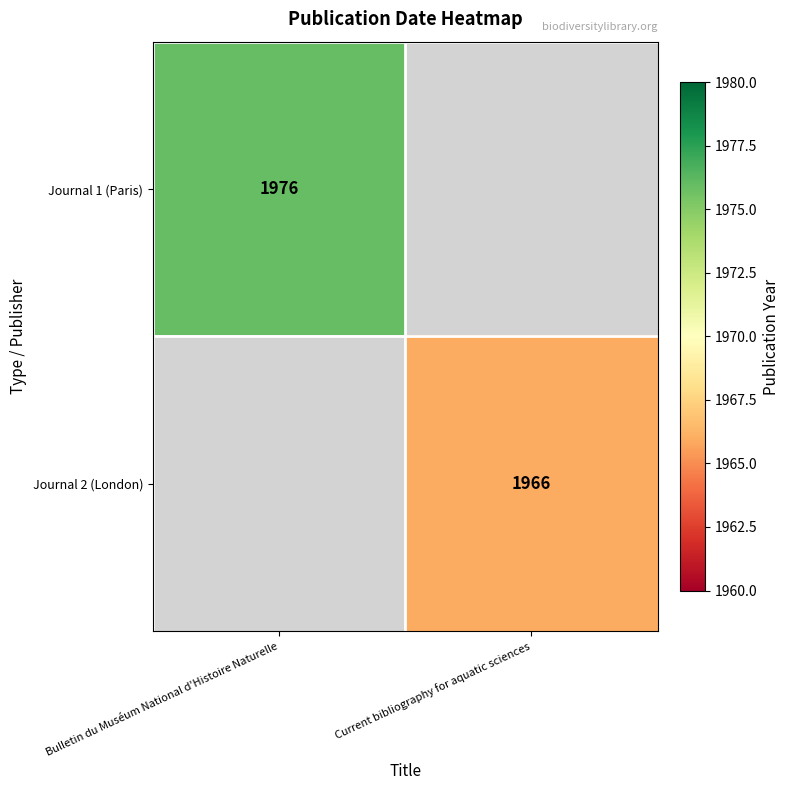

True or false: Journal 2 (London) has a value of 1966 at Current bibliography for aquatic sciences.

True